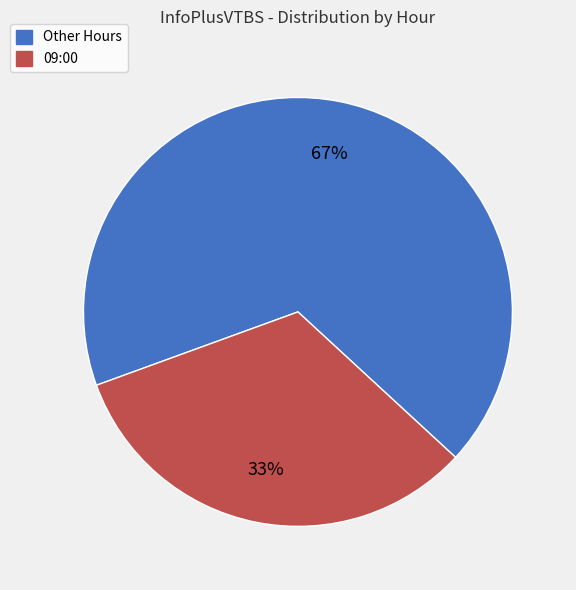

To the nearest percent, what is the average slice percentage?

50%